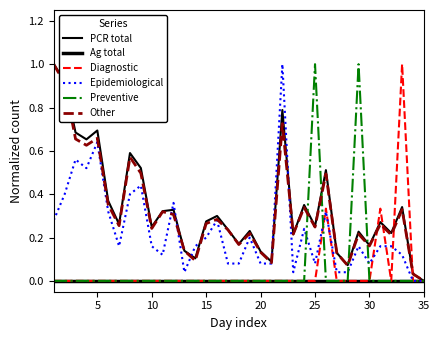

Is this an area chart (filled region under the line)?

No